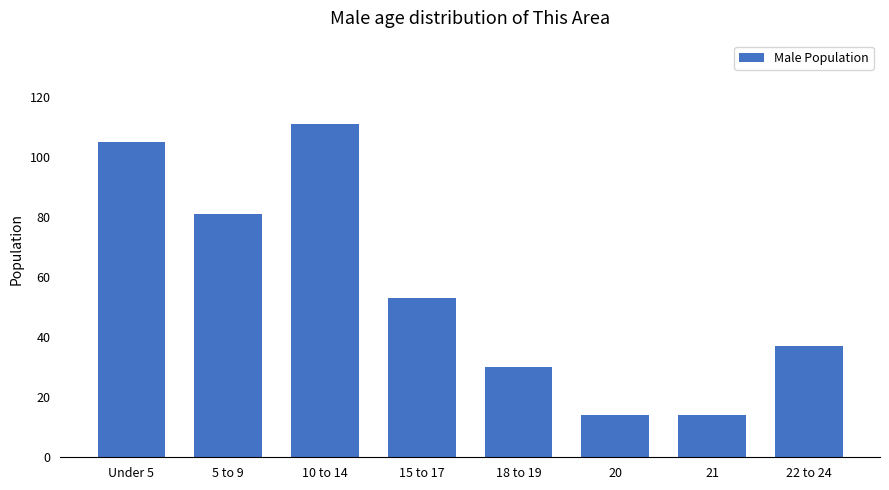

What is the average value?

56